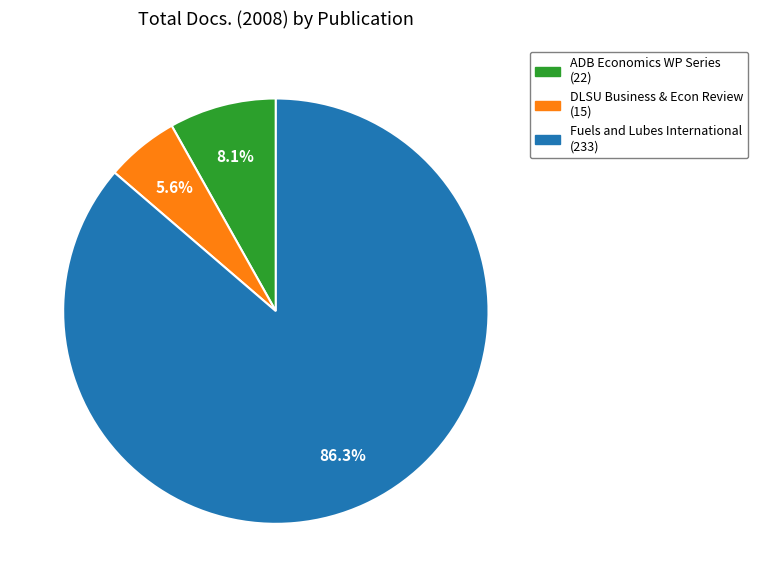

Which category has the biggest portion of the pie?

Fuels and Lubes International (233)